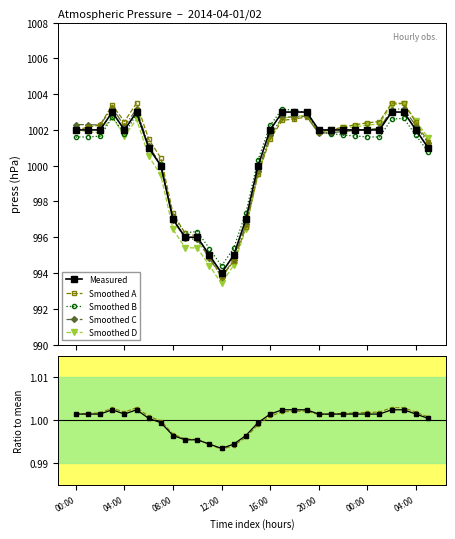

At which category is the sum across all series the highest?

03:00